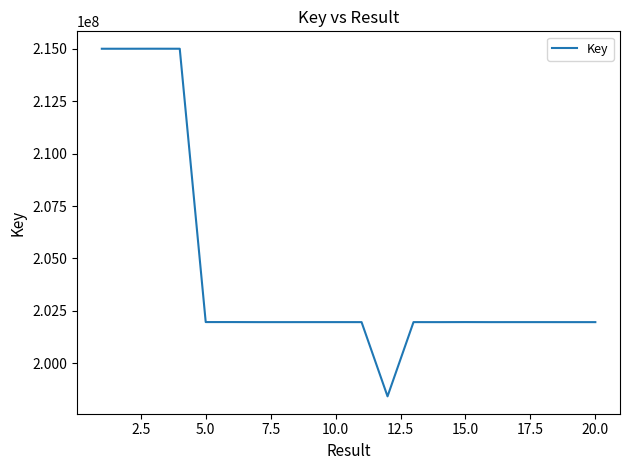

What is the minimum value shown in the chart?

198422005